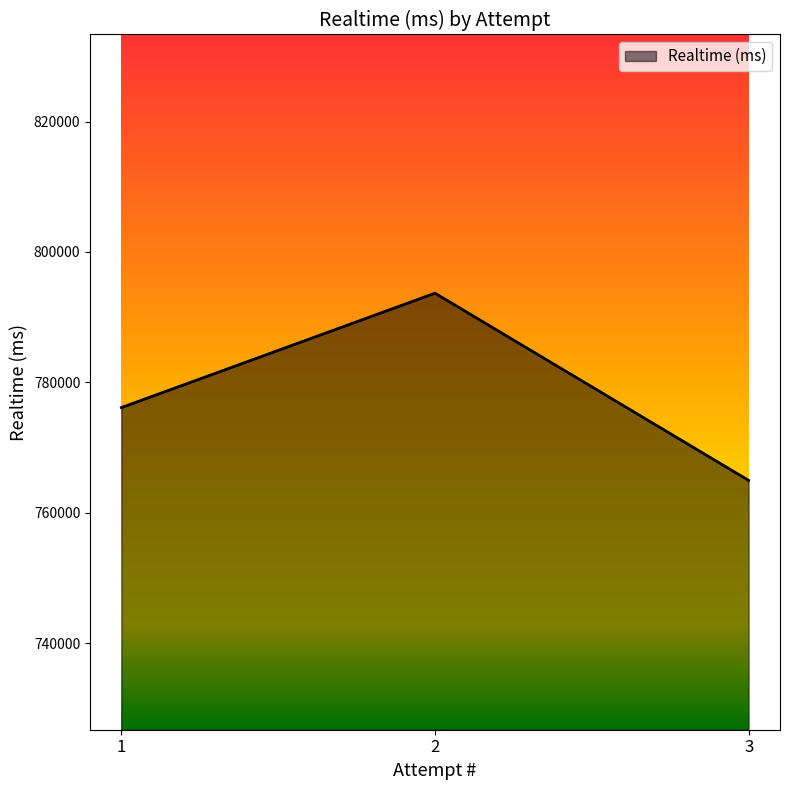

Count the number of categories in the chart.

3